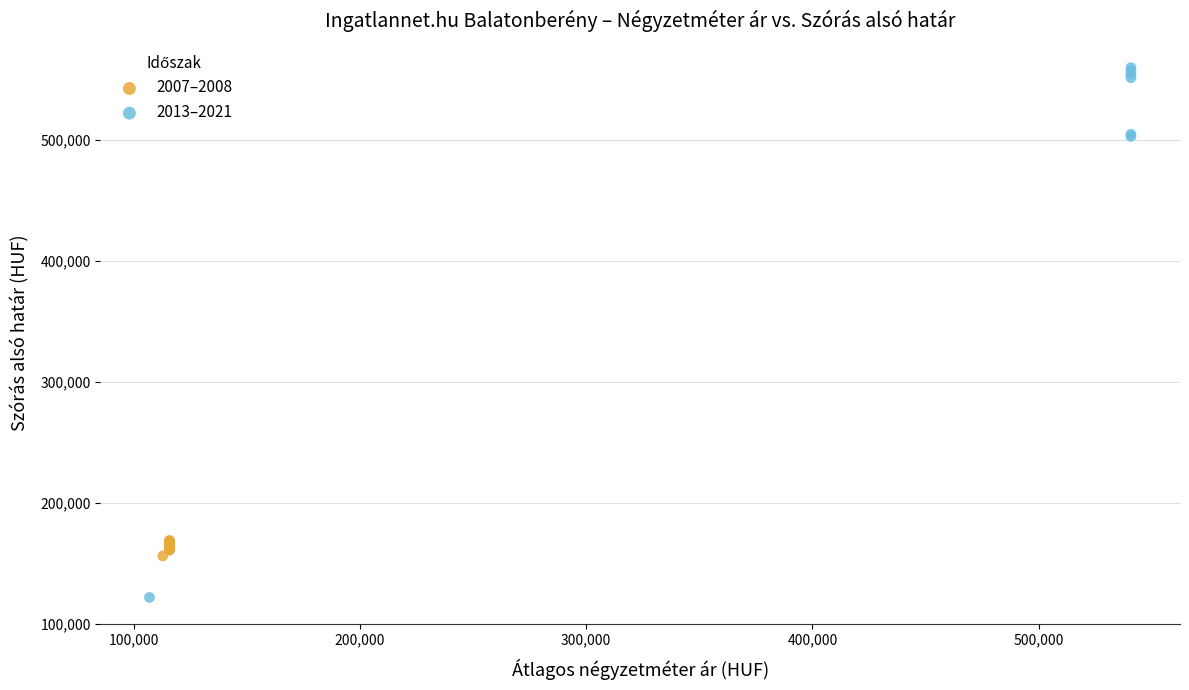

What are all the series names shown in the legend?

2007–2008, 2013–2021